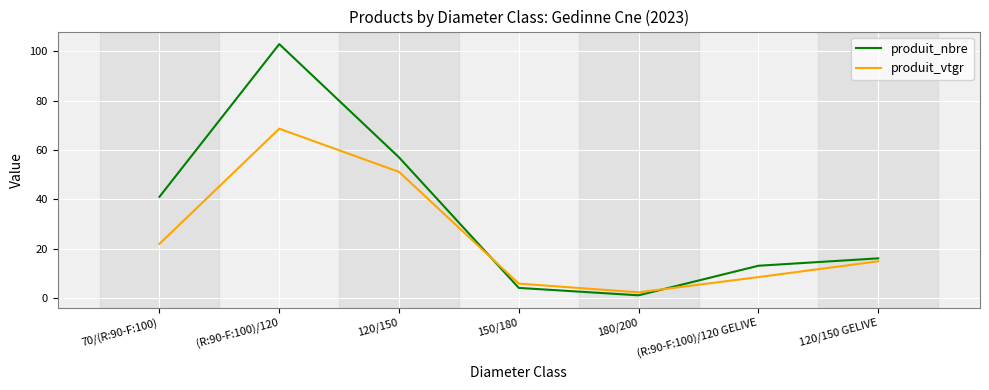

List the labels in order of produit_nbre value, largest first.

(R:90-F:100)/120, 120/150, 70/(R:90-F:100), 120/150 GELIVE, (R:90-F:100)/120 GELIVE, 150/180, 180/200